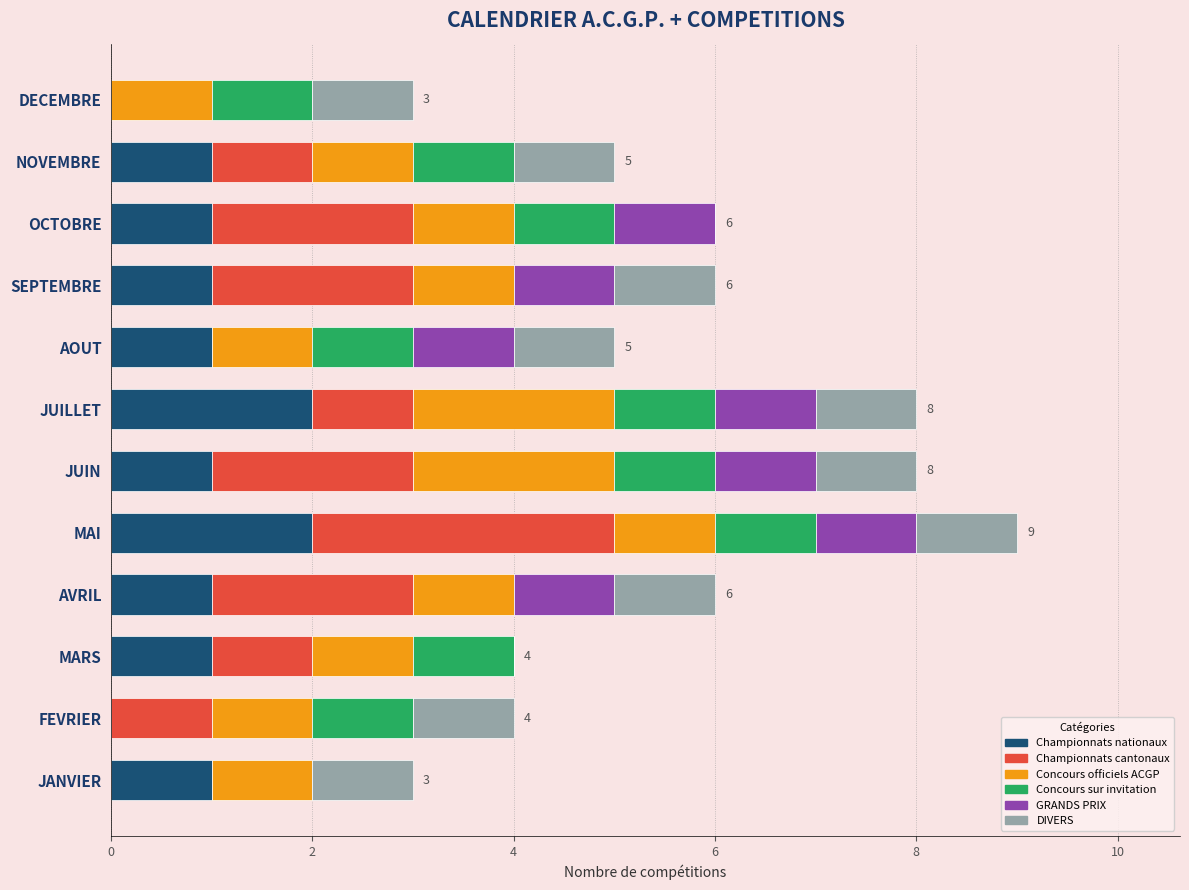

What is the total value across all series at MAI?

9